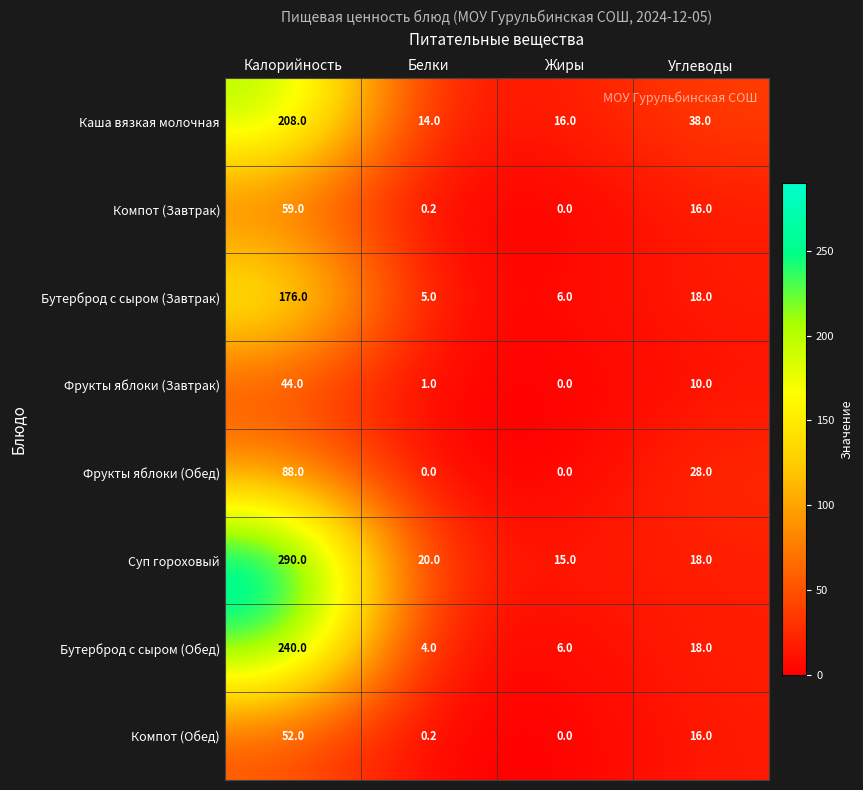

Rank the series by their maximum value, from highest to lowest.

Суп гороховый, Бутерброд с сыром (Обед), Каша вязкая молочная, Бутерброд с сыром (Завтрак), Фрукты яблоки (Обед), Компот (Завтрак), Компот (Обед), Фрукты яблоки (Завтрак)